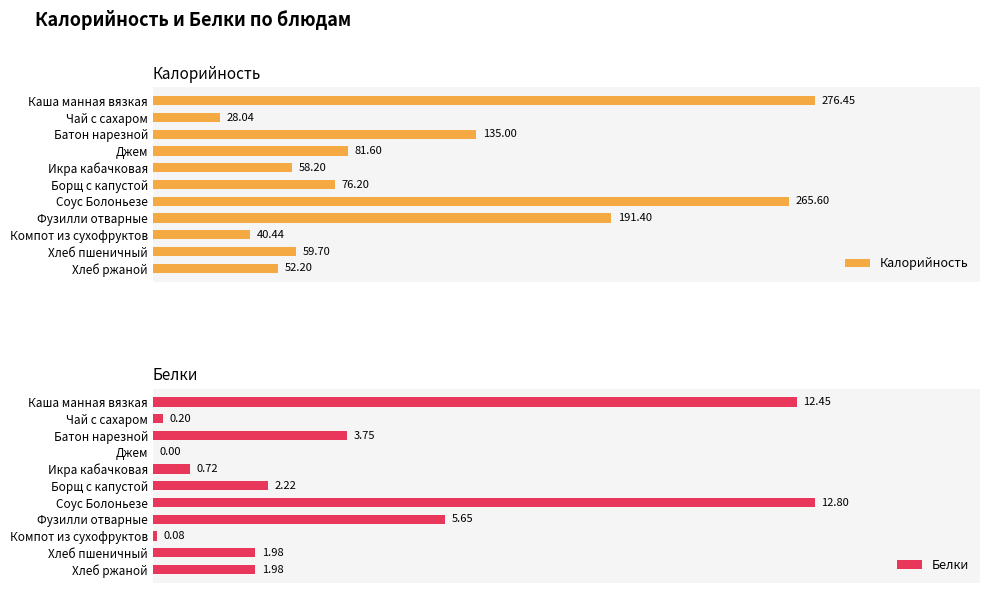

Which series has the largest total across all categories?

Калорийность